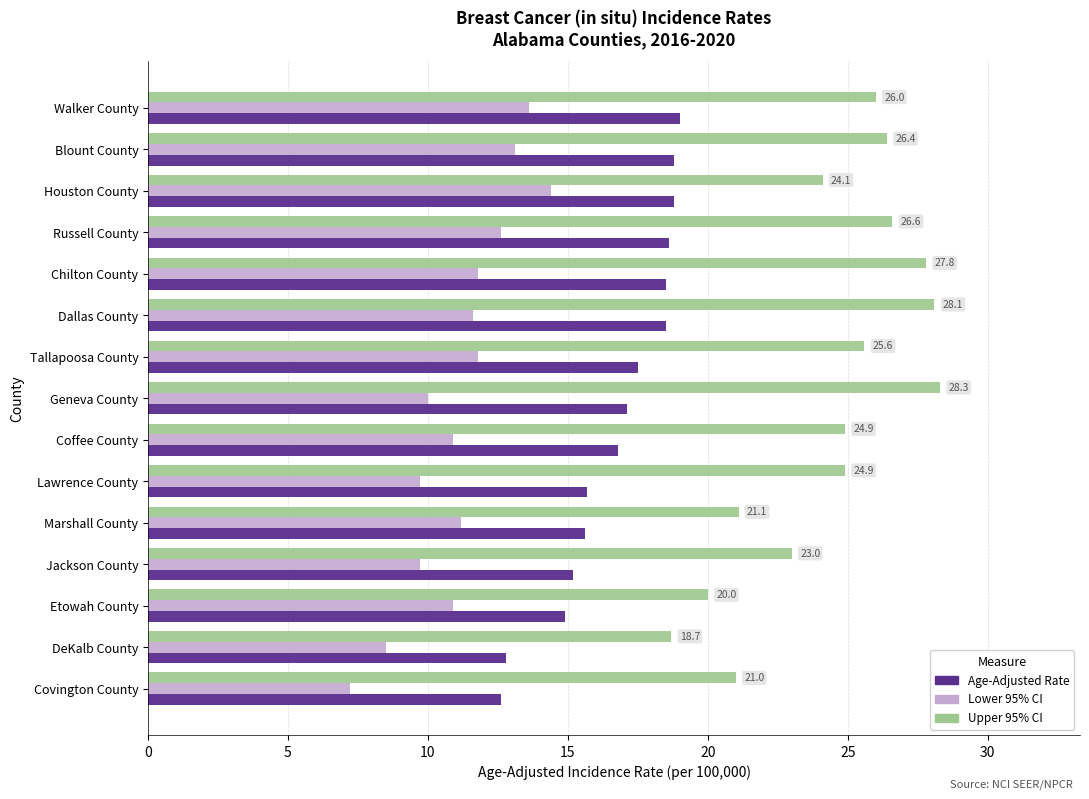

List the series in order of their peak value, highest first.

Upper 95% CI, Age-Adjusted Rate, Lower 95% CI